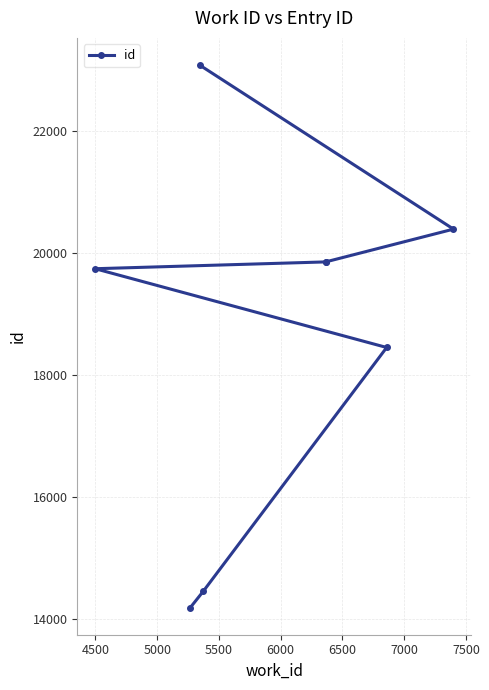

Count the number of values greater than 19858.

3